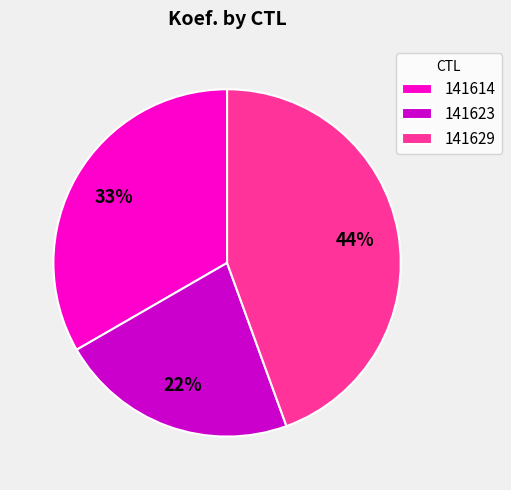

How many segments does this pie chart have?

3